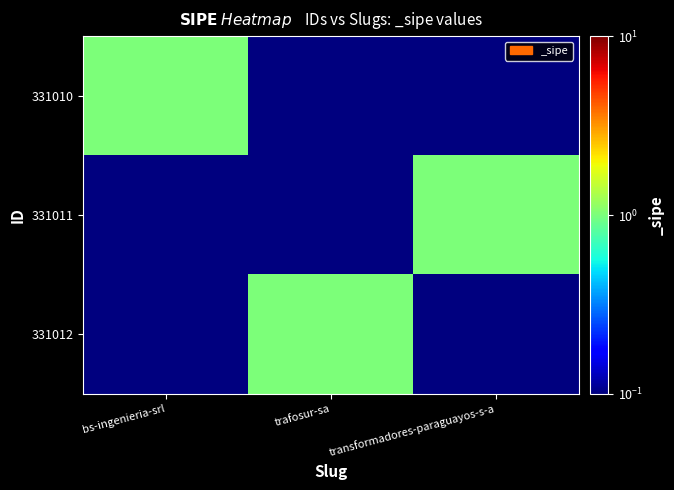

Rank the series by their maximum value, from lowest to highest.

331010, 331011, 331012